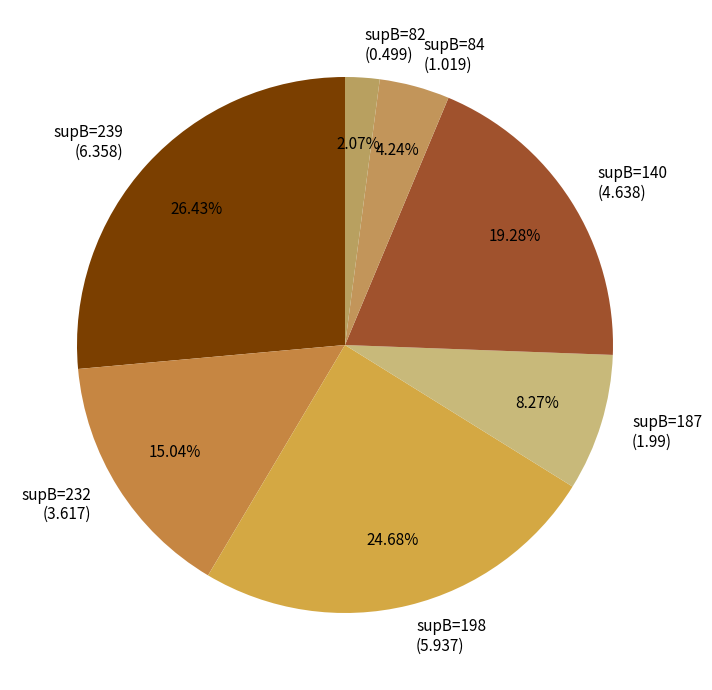

Does supB=198 (5.937) represent more than half of the total?

No